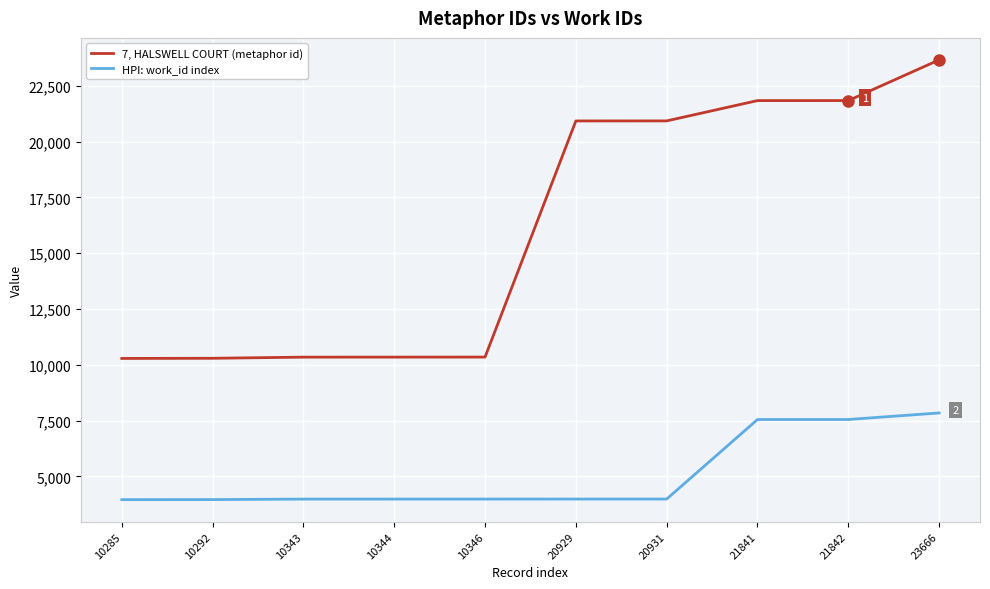

Which series has the largest total across all categories?

7, HALSWELL COURT (metaphor id)